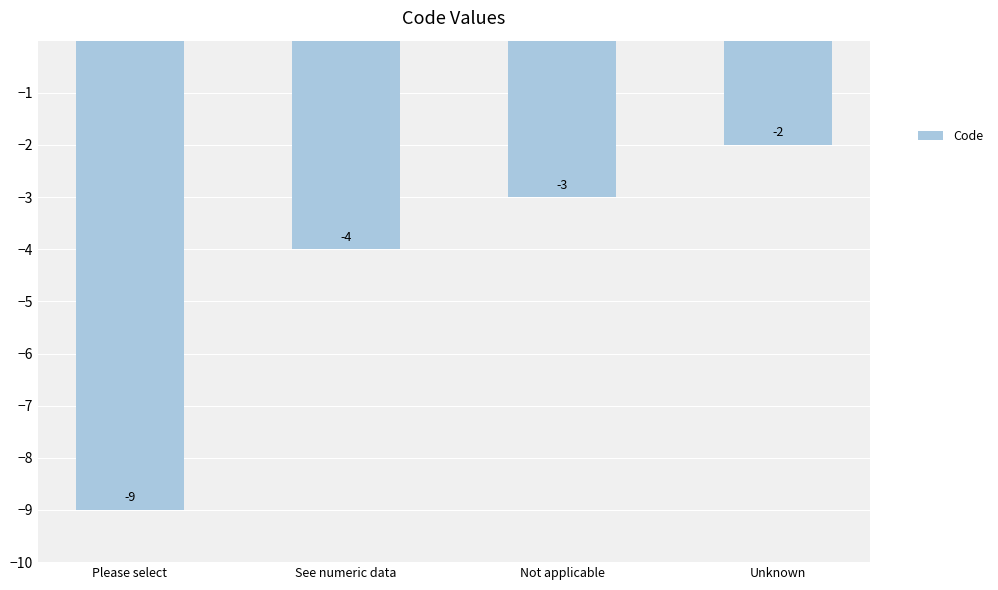

What position from the right is Unknown?

1